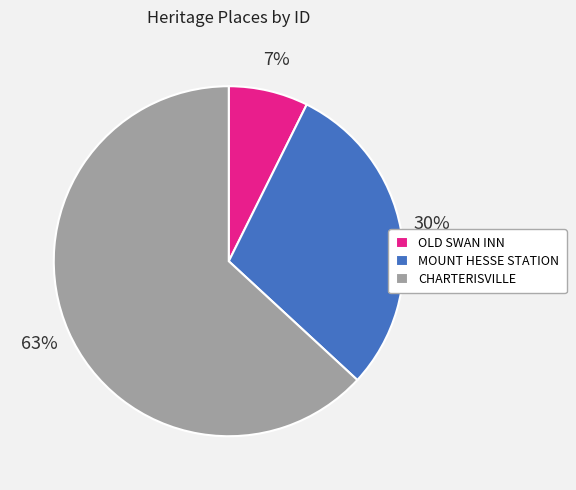

Combined, do CHARTERISVILLE and MOUNT HESSE STATION account for over 50%?

Yes